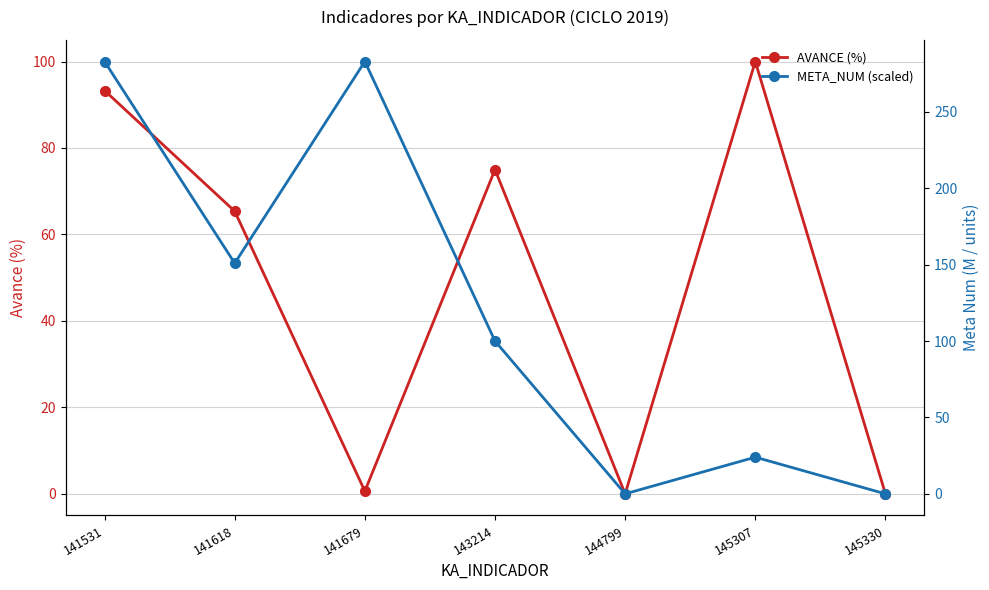

What are all the series names shown in the legend?

AVANCE (%), META_NUM (scaled)